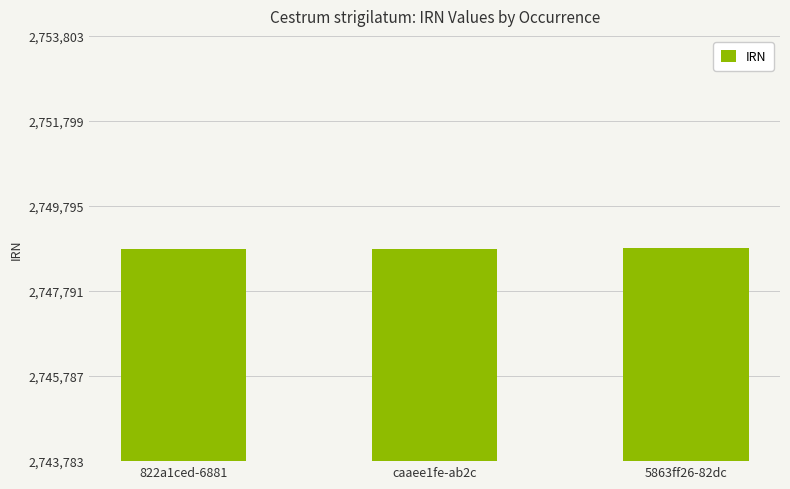

What is the greatest value displayed?

2748803